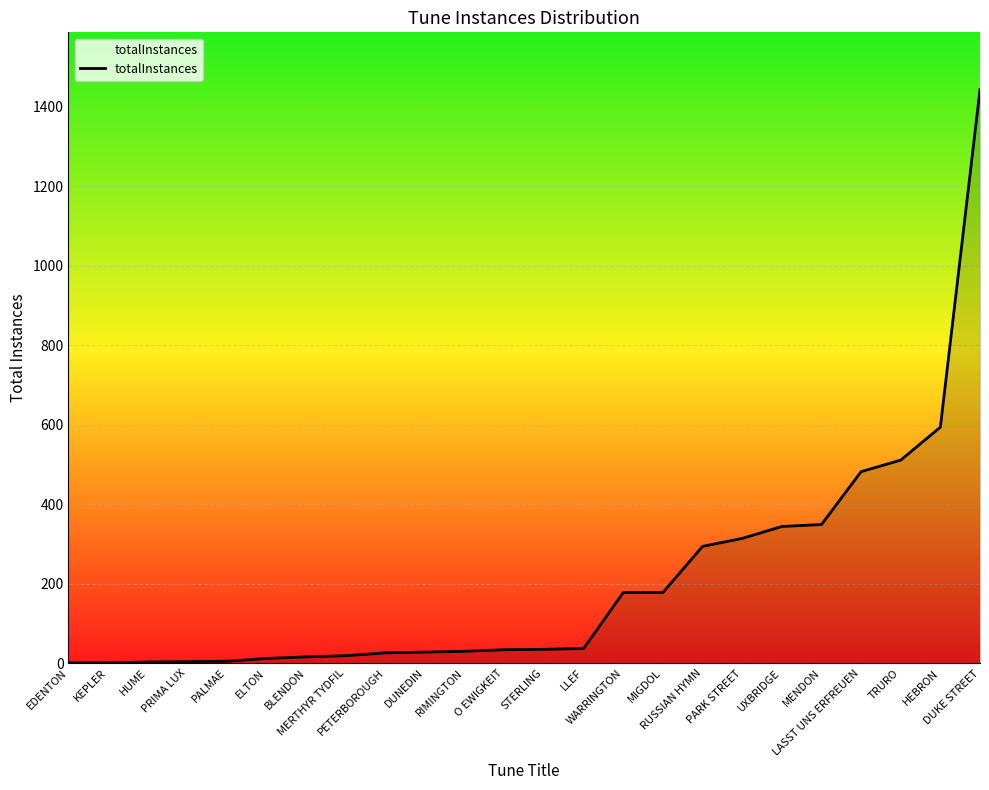

What is the greatest value displayed?

1443